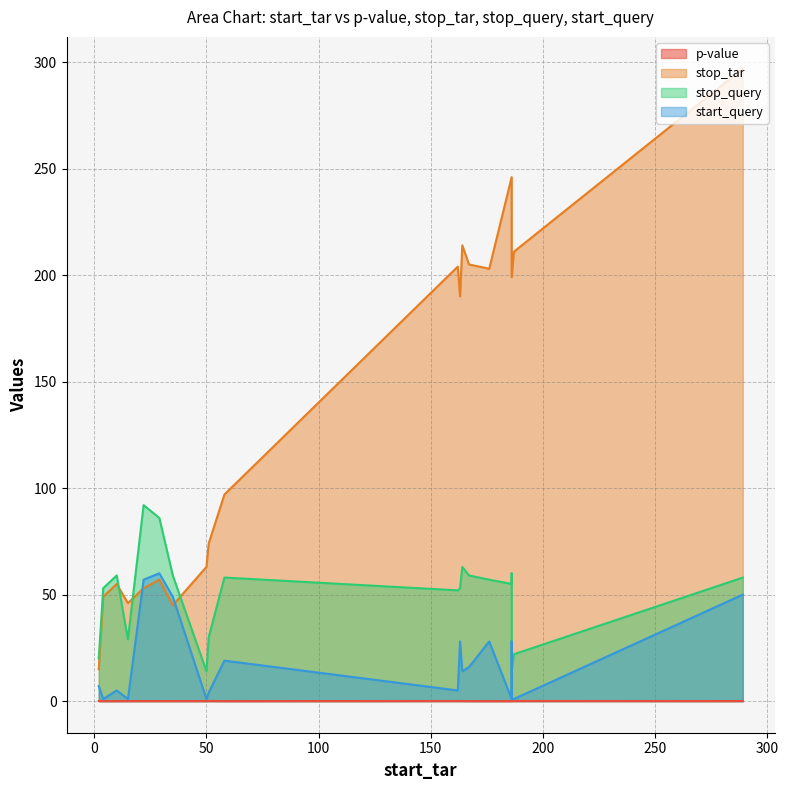

Which series has the largest total across all categories?

stop_tar